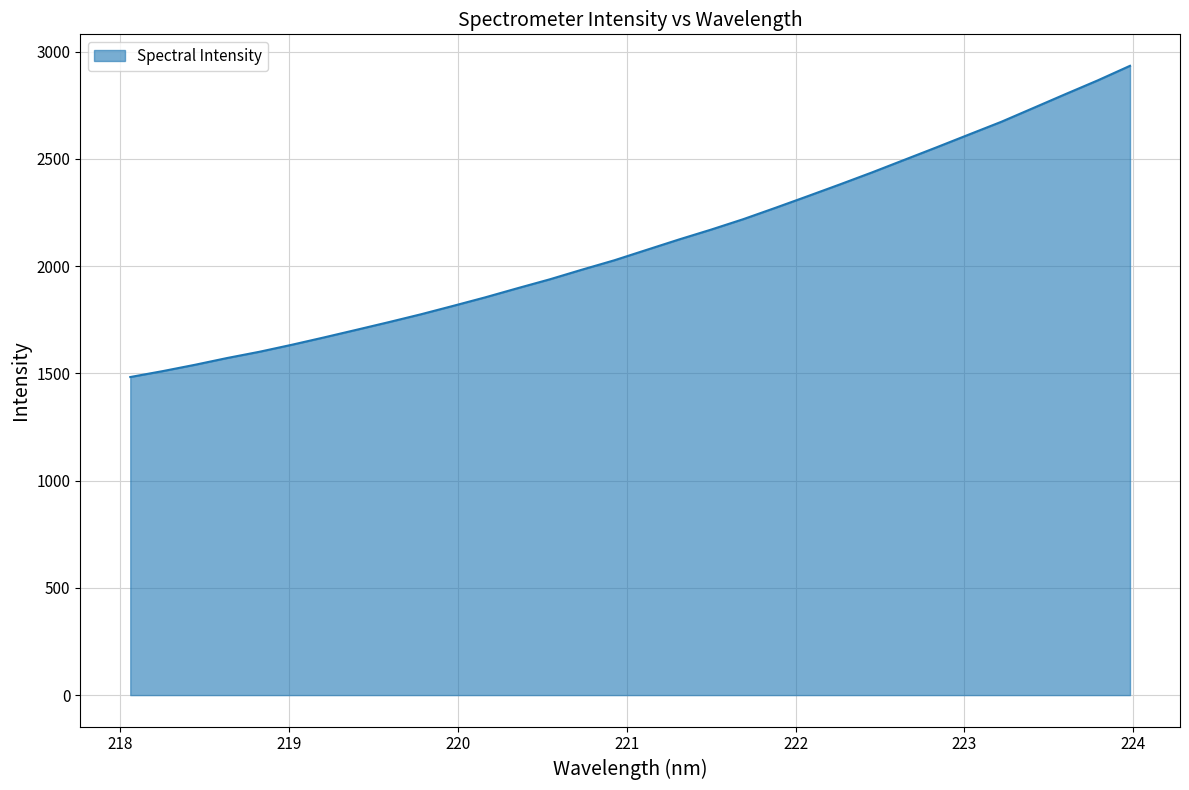

What is the difference between the maximum and minimum values?

1450.9